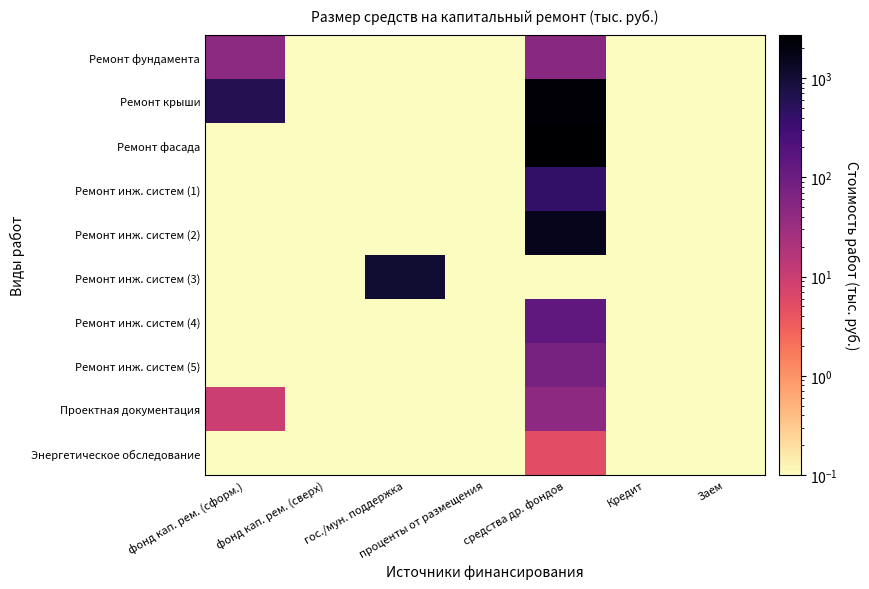

List the series in order of their peak value, lowest first.

Энергетическое обследование, Проектная документация, Ремонт фундамента, Ремонт инж. систем (5), Ремонт инж. систем (4), Ремонт инж. систем (1), Ремонт инж. систем (3), Ремонт инж. систем (2), Ремонт крыши, Ремонт фасада